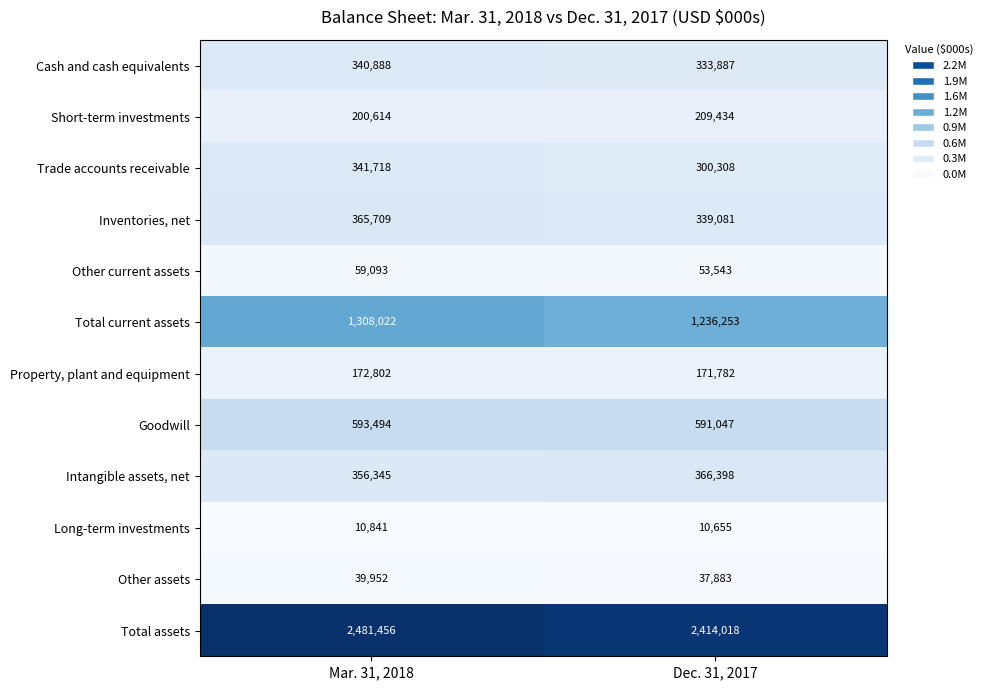

Between Mar. 31, 2018 and Dec. 31, 2017, which series saw the biggest shift?

Total current assets